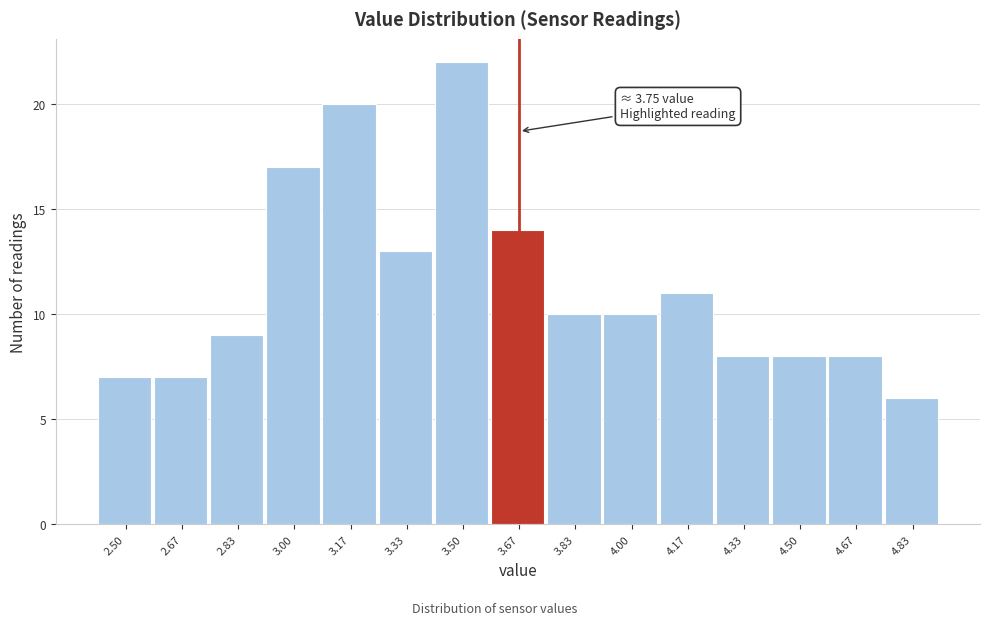

Reading right to left, transcribe all the data shown in this chart.

6	8	8	8	11	10	10	14	22	13	20	17	9	7	7